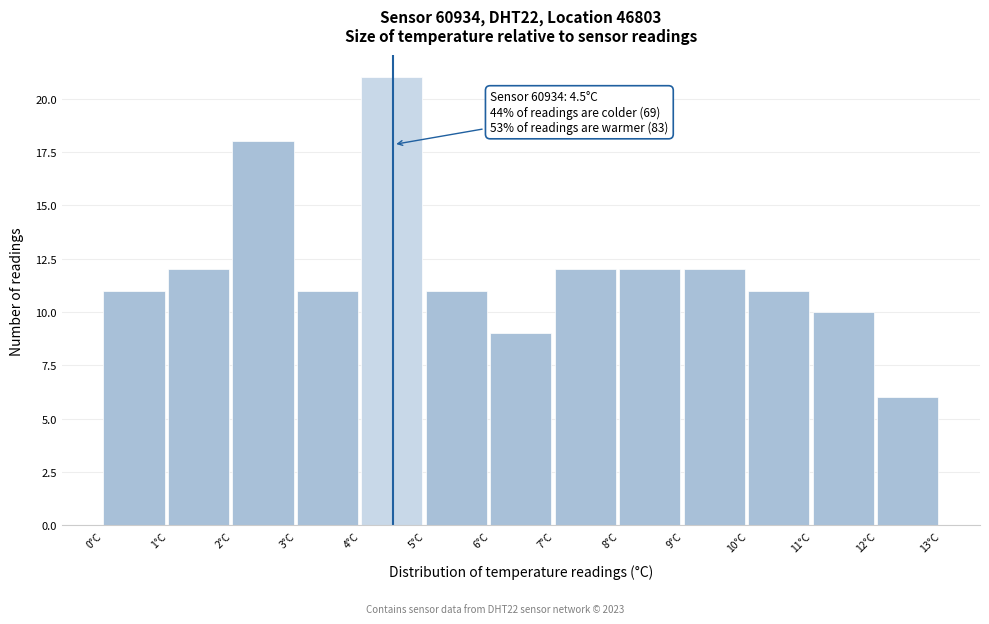

Which range on the x-axis has the tallest bar?

4 to 5